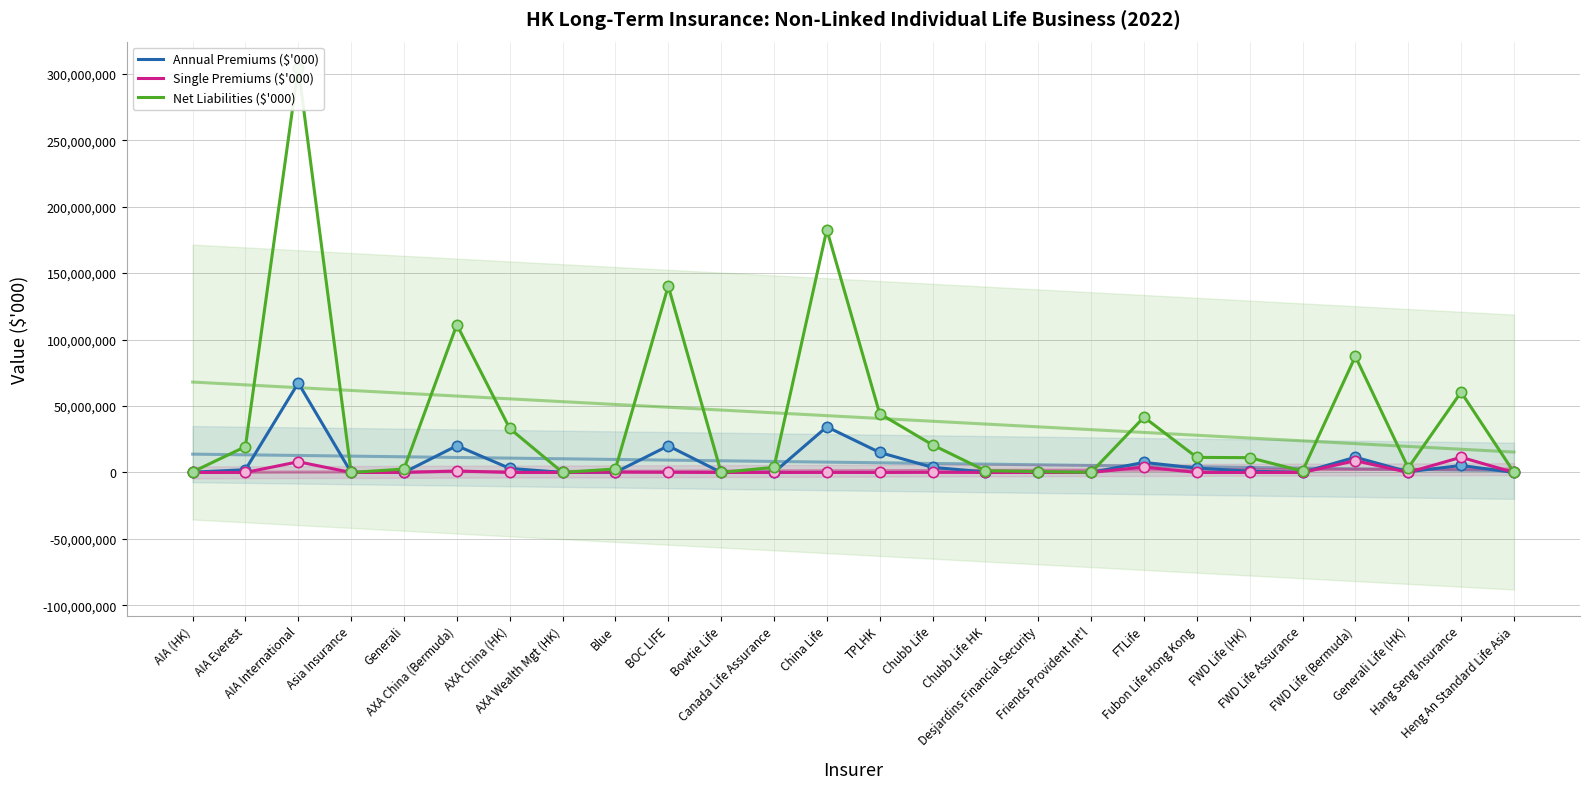

At how many categories does at least one series exceed 278533491?

1